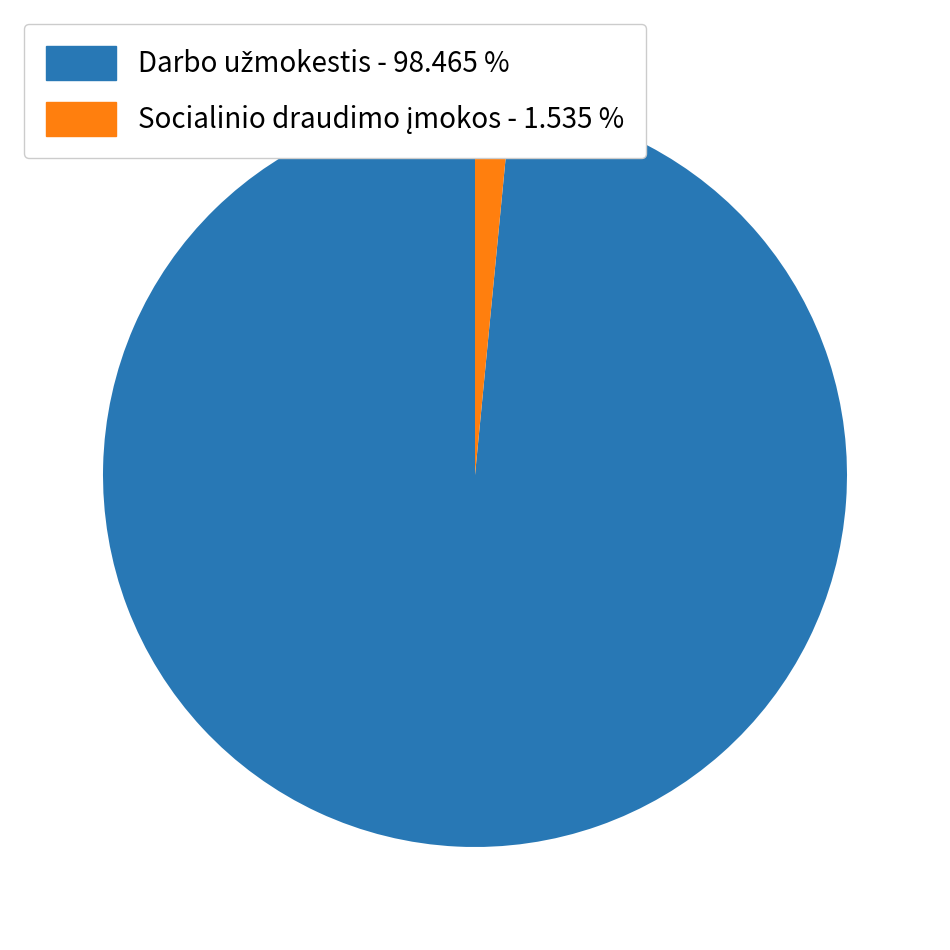

Is there any slice that represents more than half of the pie?

Yes